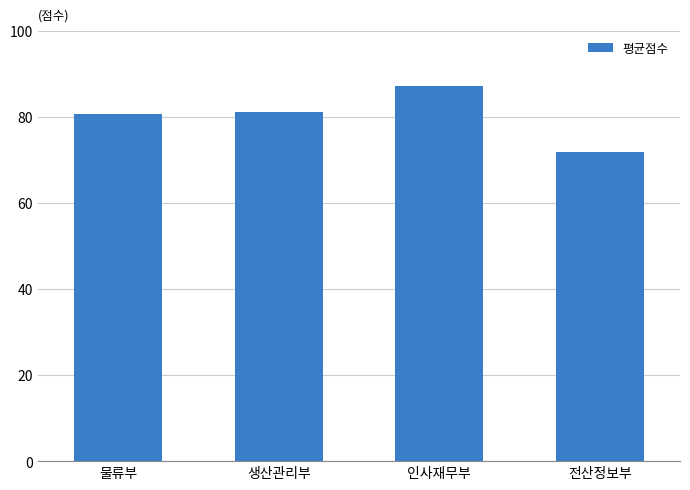

How many bars are there in total?

4